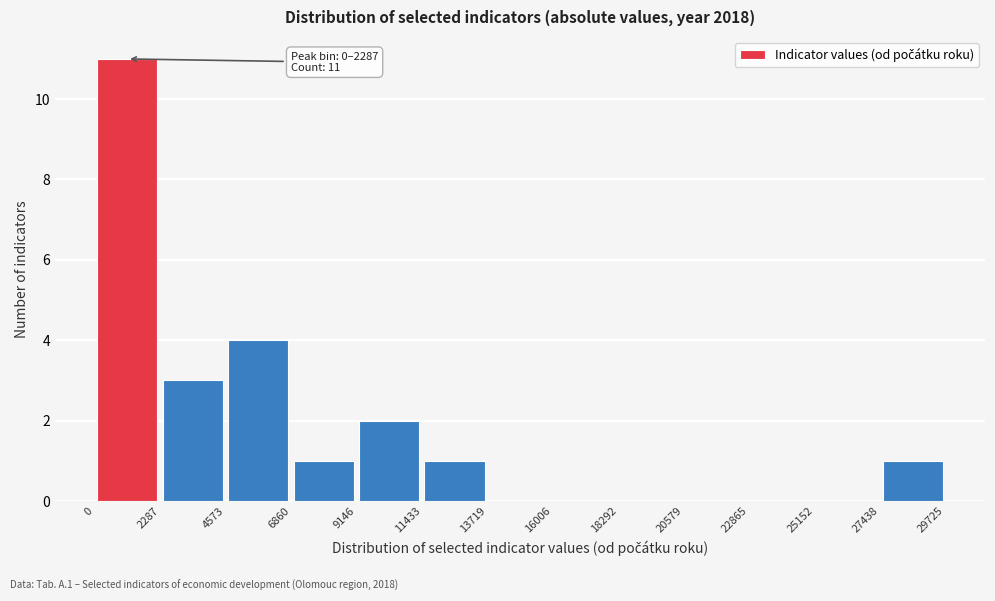

Which range on the x-axis has the tallest bar?

0 to 2287